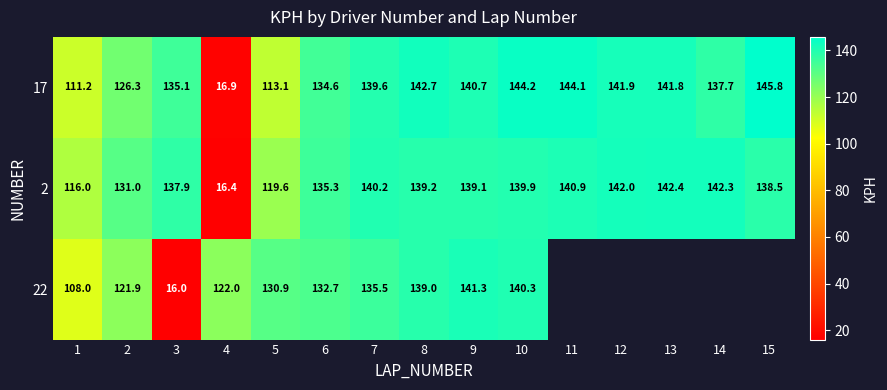

How many data points in 17 are above 139?

8